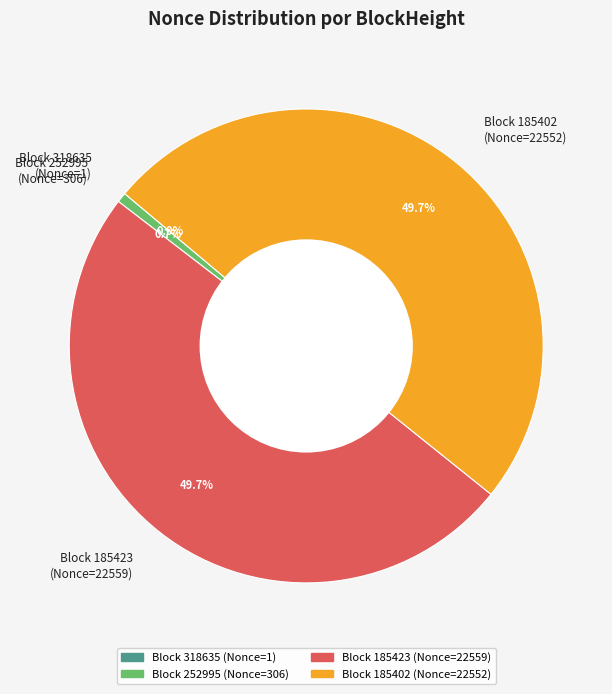

What portion of the pie excludes Block 252995 (Nonce=306)?

99.3%